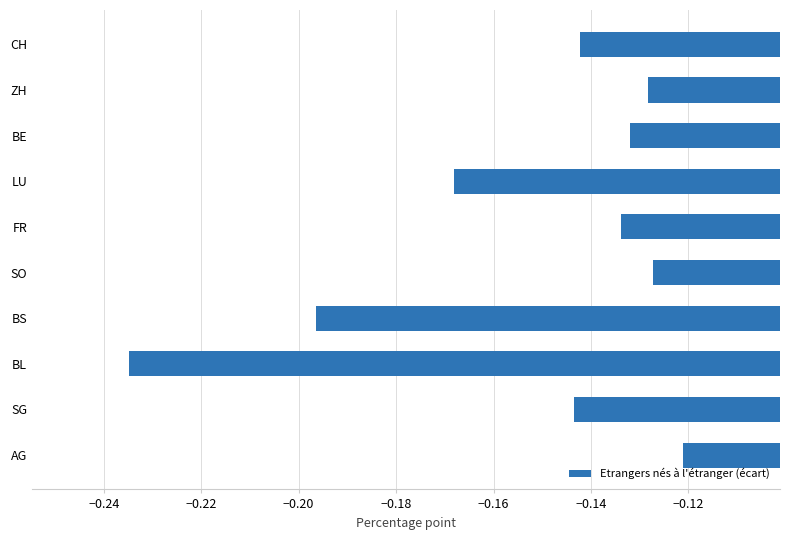

The value at AG is -0.2. True or false?

False